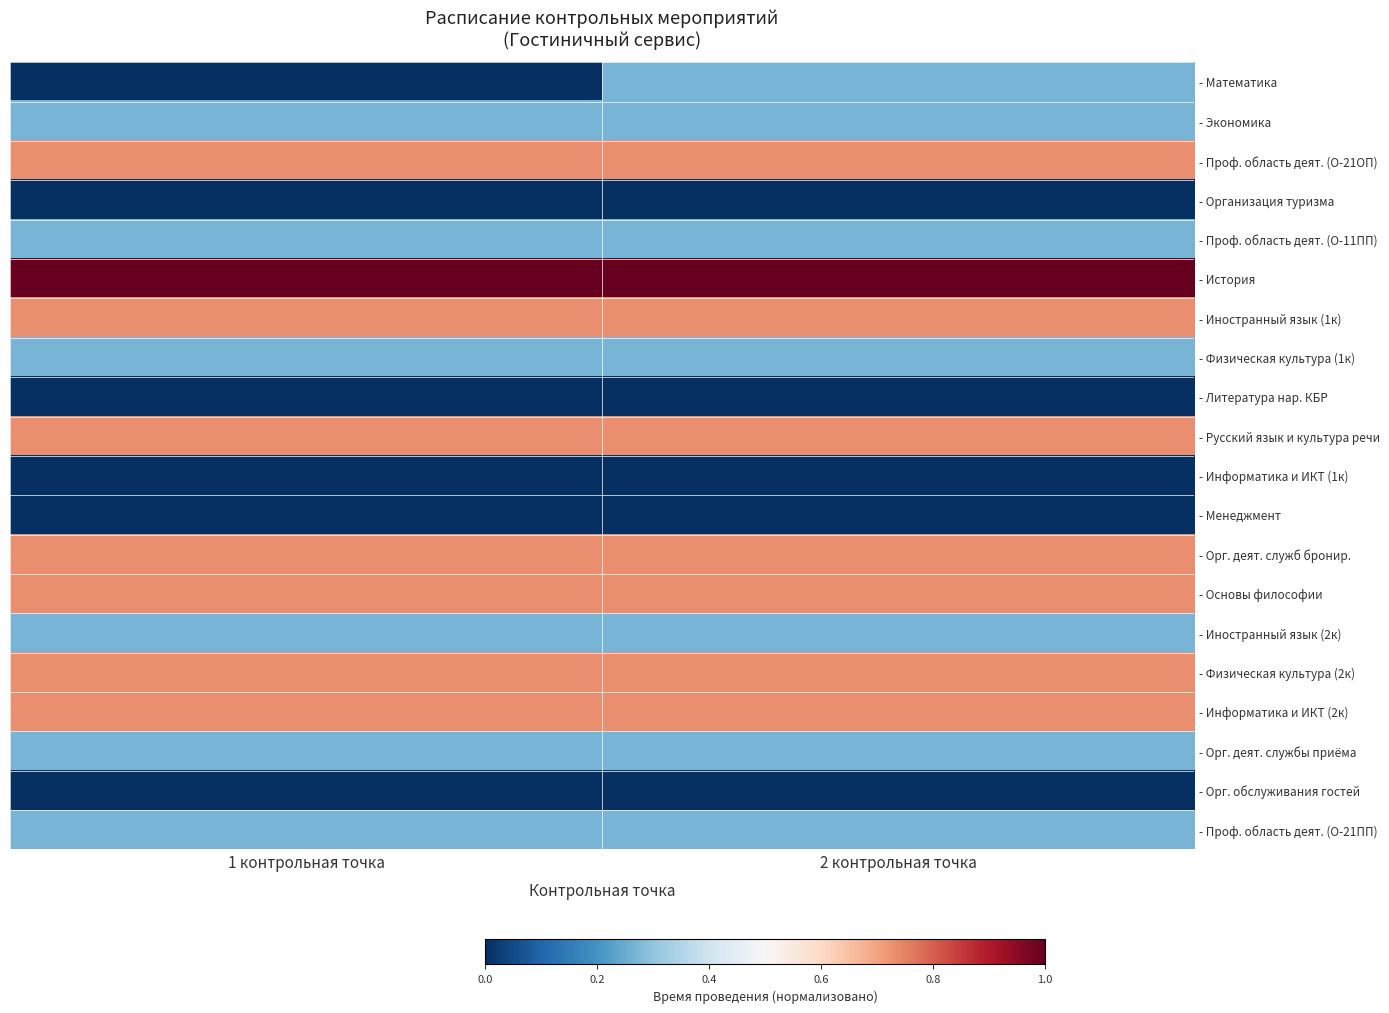

Between 1 контрольная точка and 2 контрольная точка, which series saw the biggest shift?

- Математика